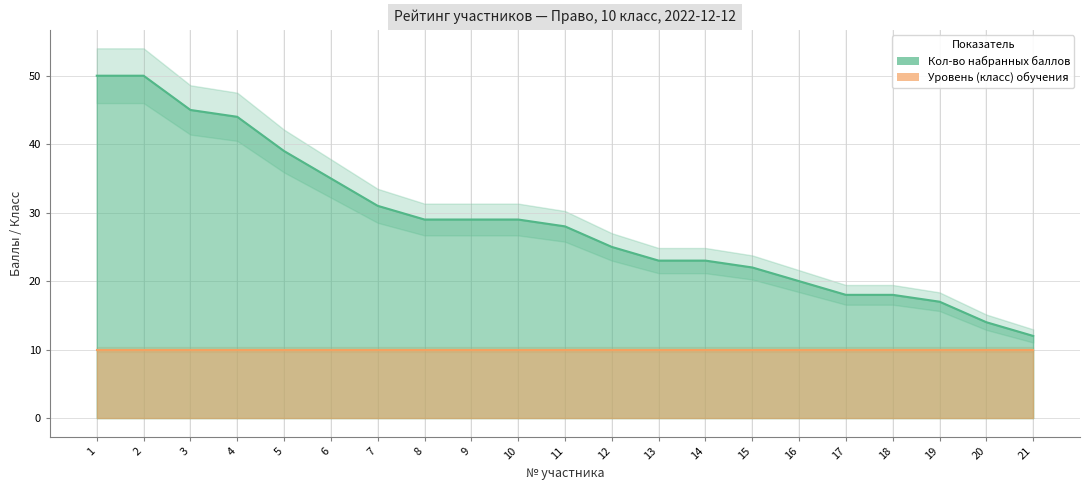

Does the chart display data point markers on the line(s)?

No